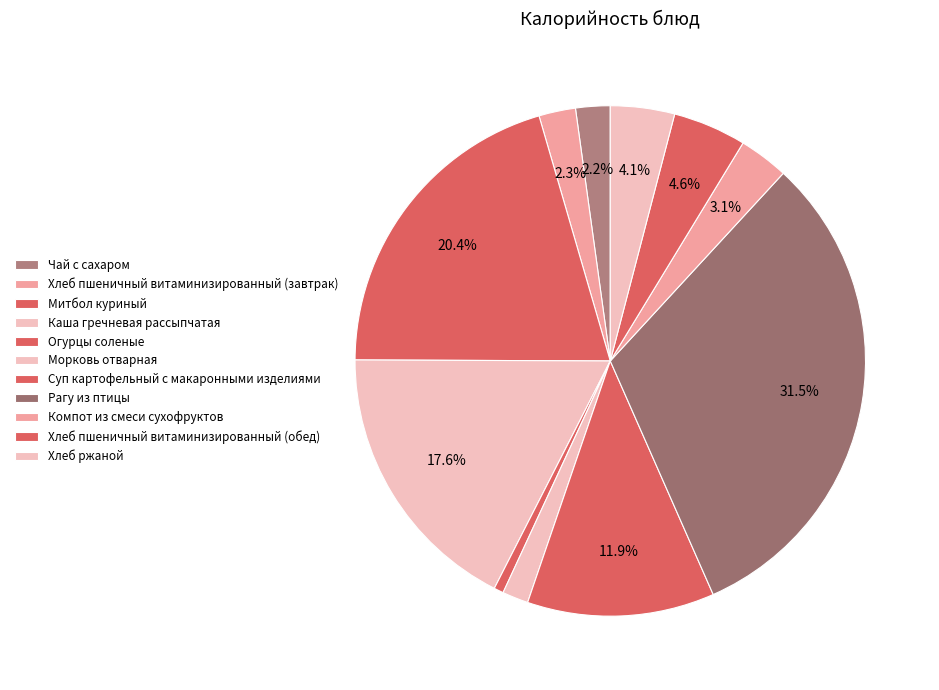

To the nearest percent, what is the difference between the largest and smallest slice percentages?

31%